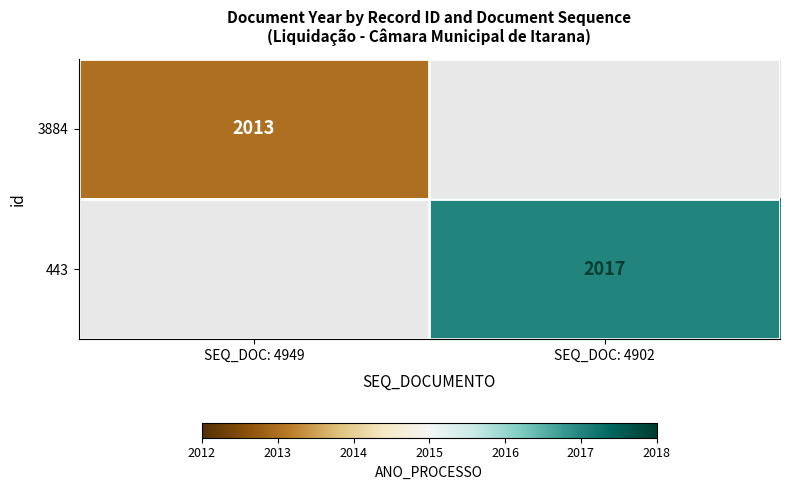

Is it true that 443 equals 2017 at SEQ_DOC: 4902?

True